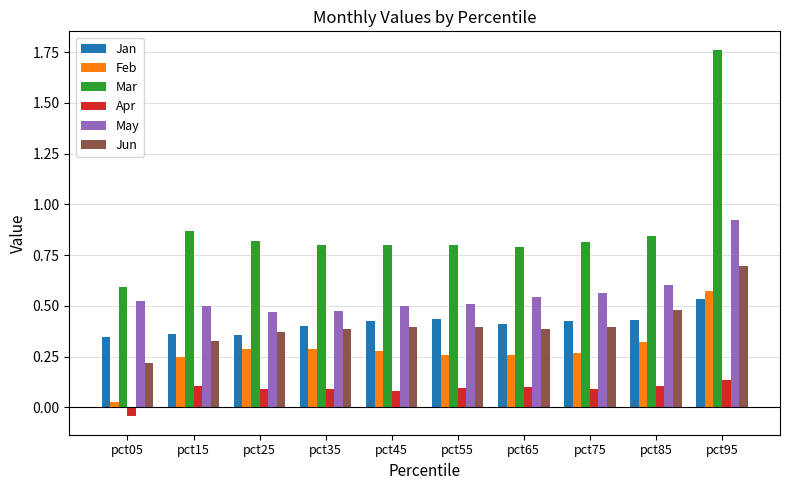

How many bars are there in each group?

6